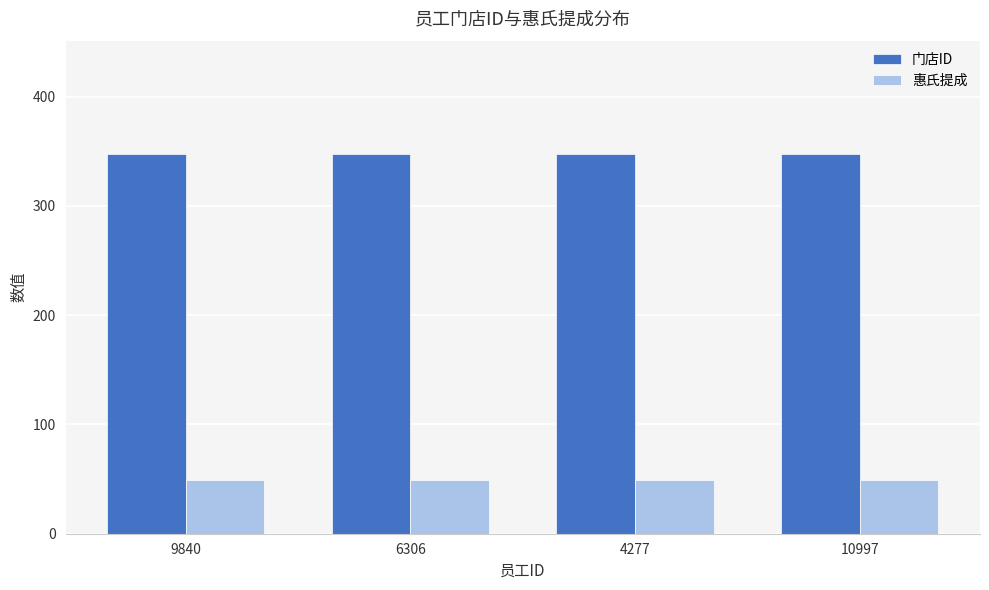

What is the greatest value displayed?

347